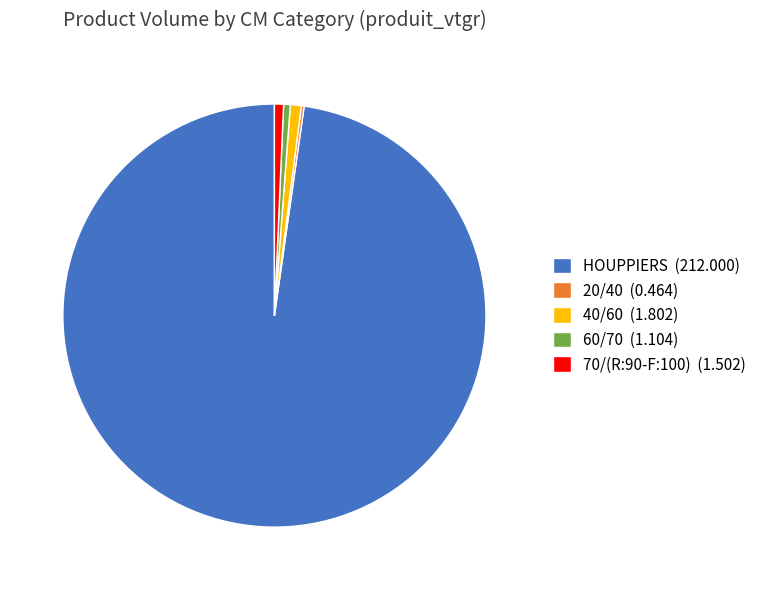

Is the sum of 60/70 (1.104) and 70/(R:90-F:100) (1.502) greater than half?

No